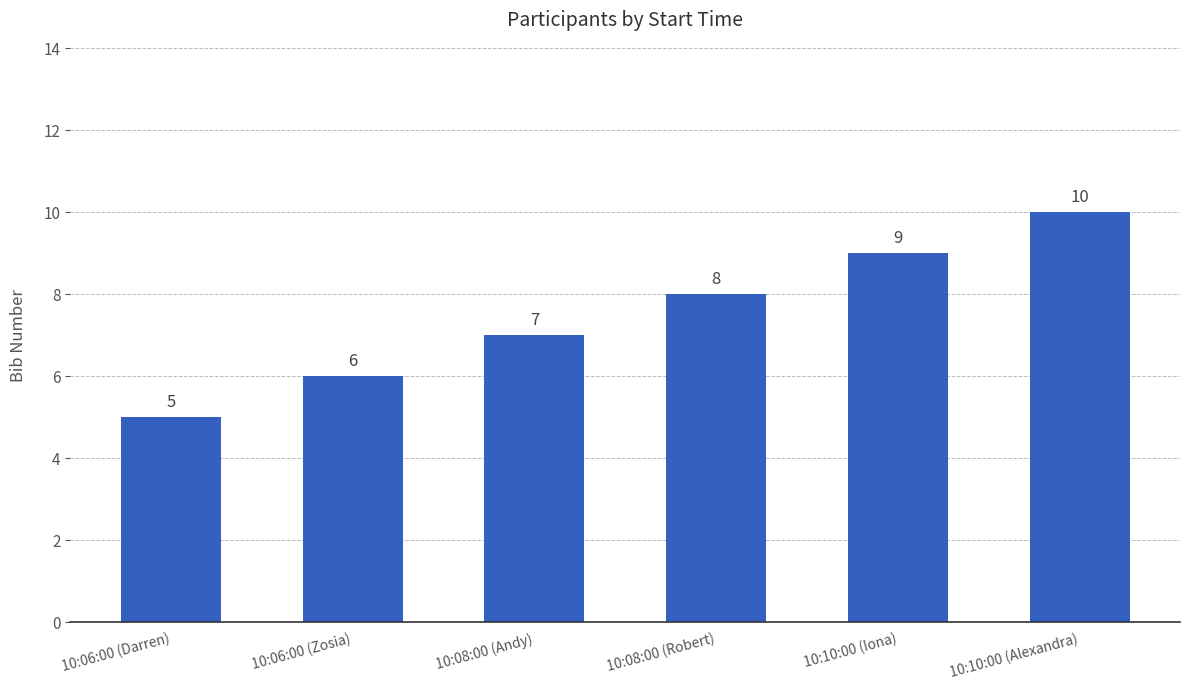

Reading left to right, extract all data points from this chart.

5	6	7	8	9	10